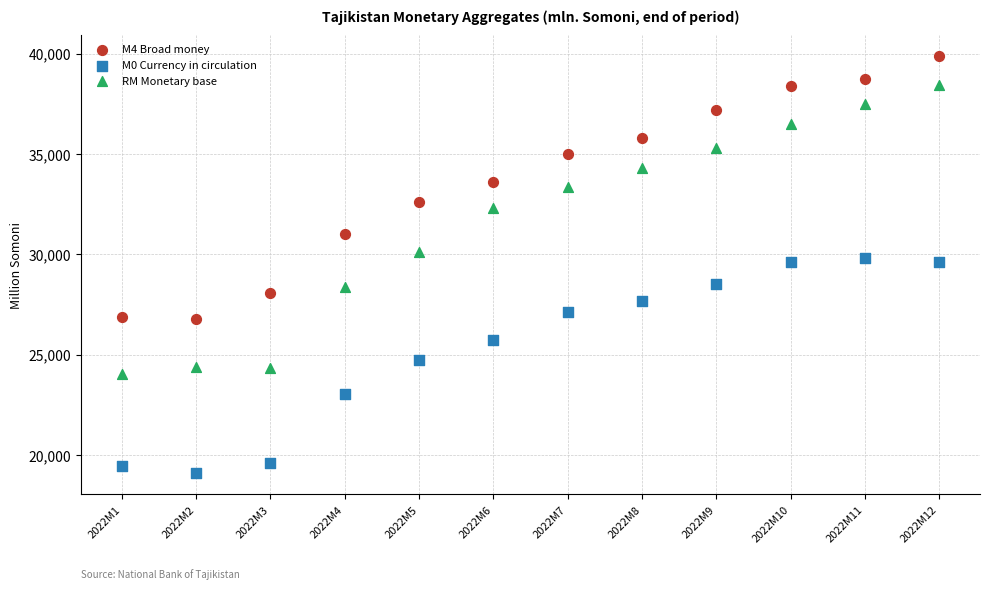

Which series contains the lowest Y value?

M0 Currency in circulation